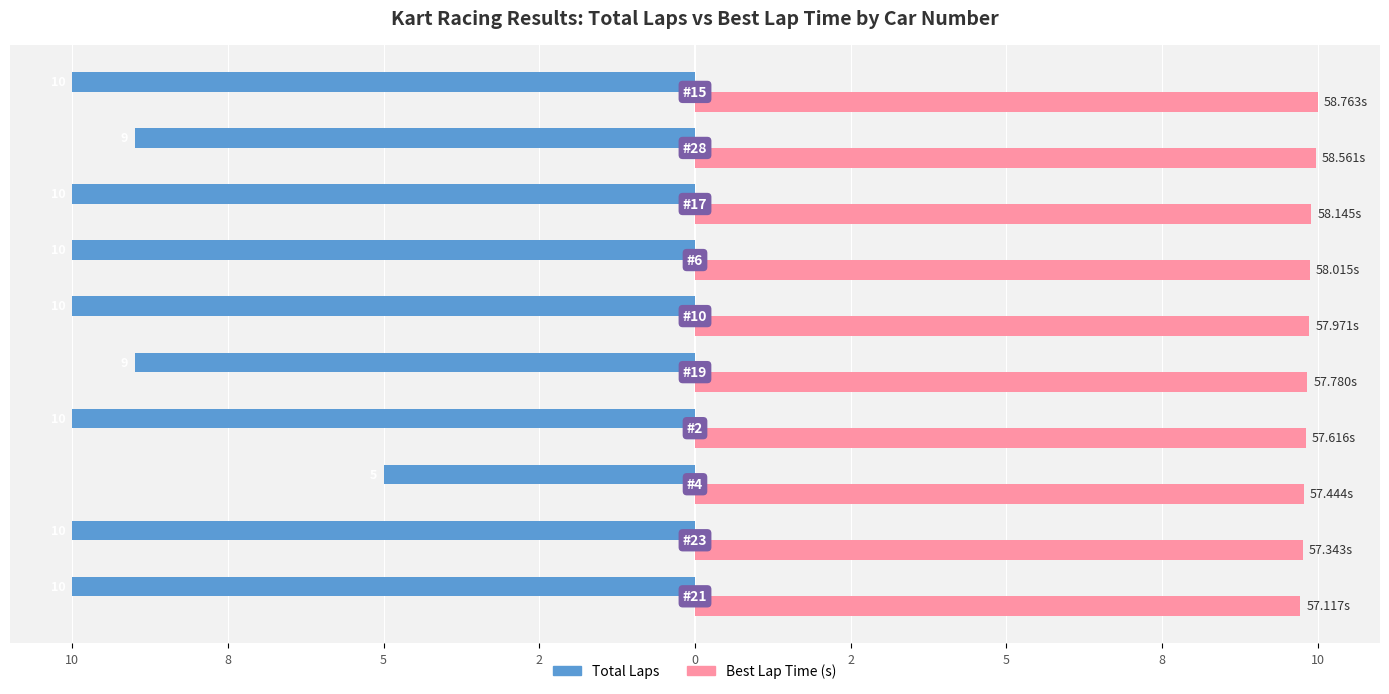

What is the label of the 1st bar from the right?

10